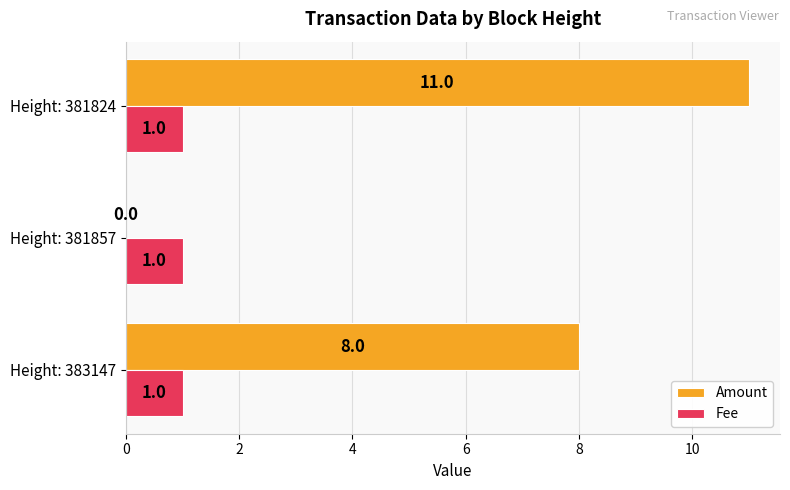

Is the value of Amount at Height: 383147 greater than the value of Fee at Height: 381857?

Yes